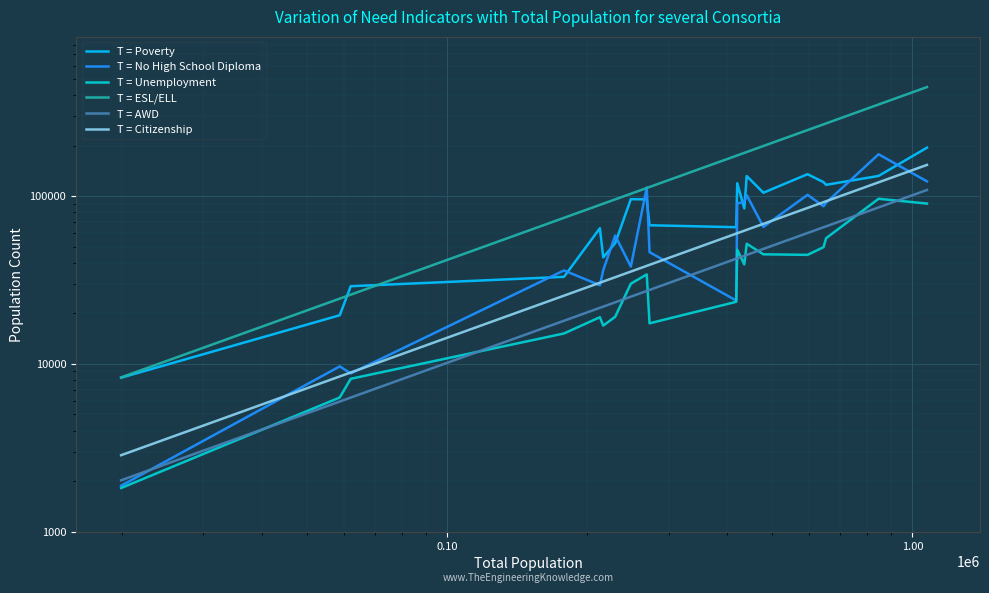

True or false: T = Unemployment has more than 2 points higher than both neighbors.

True